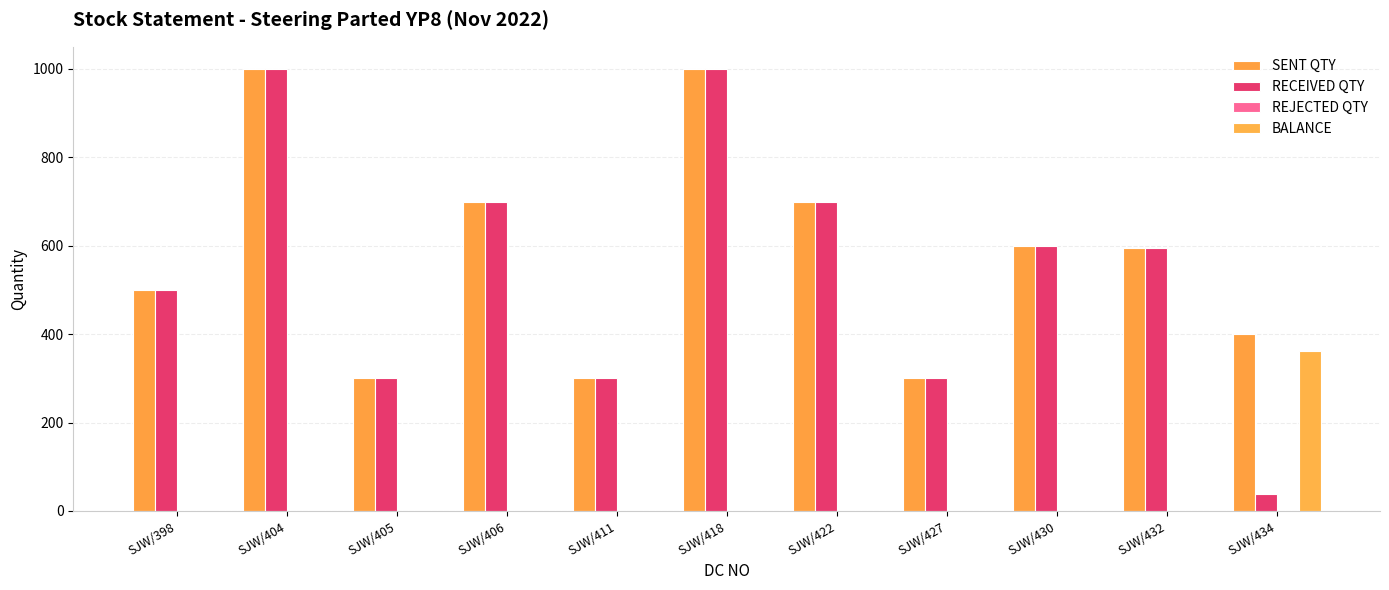

At which category is the sum across all series the highest?

SJW/404